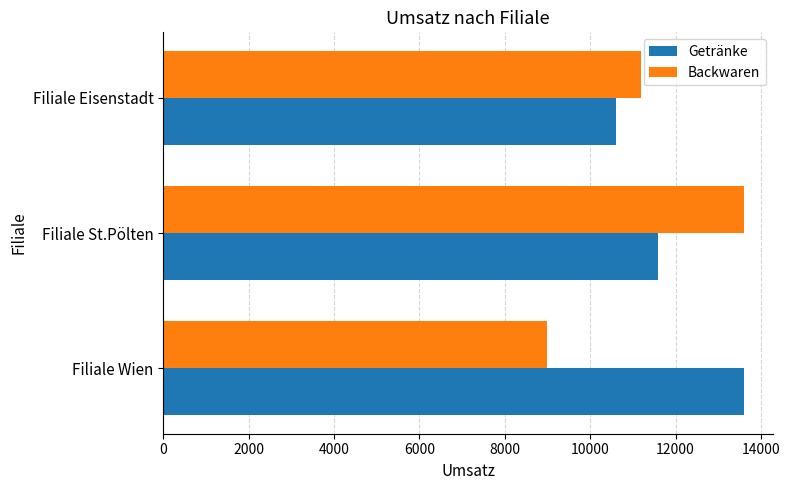

What is the difference between the maximum and minimum values in the Backwaren series?

4600